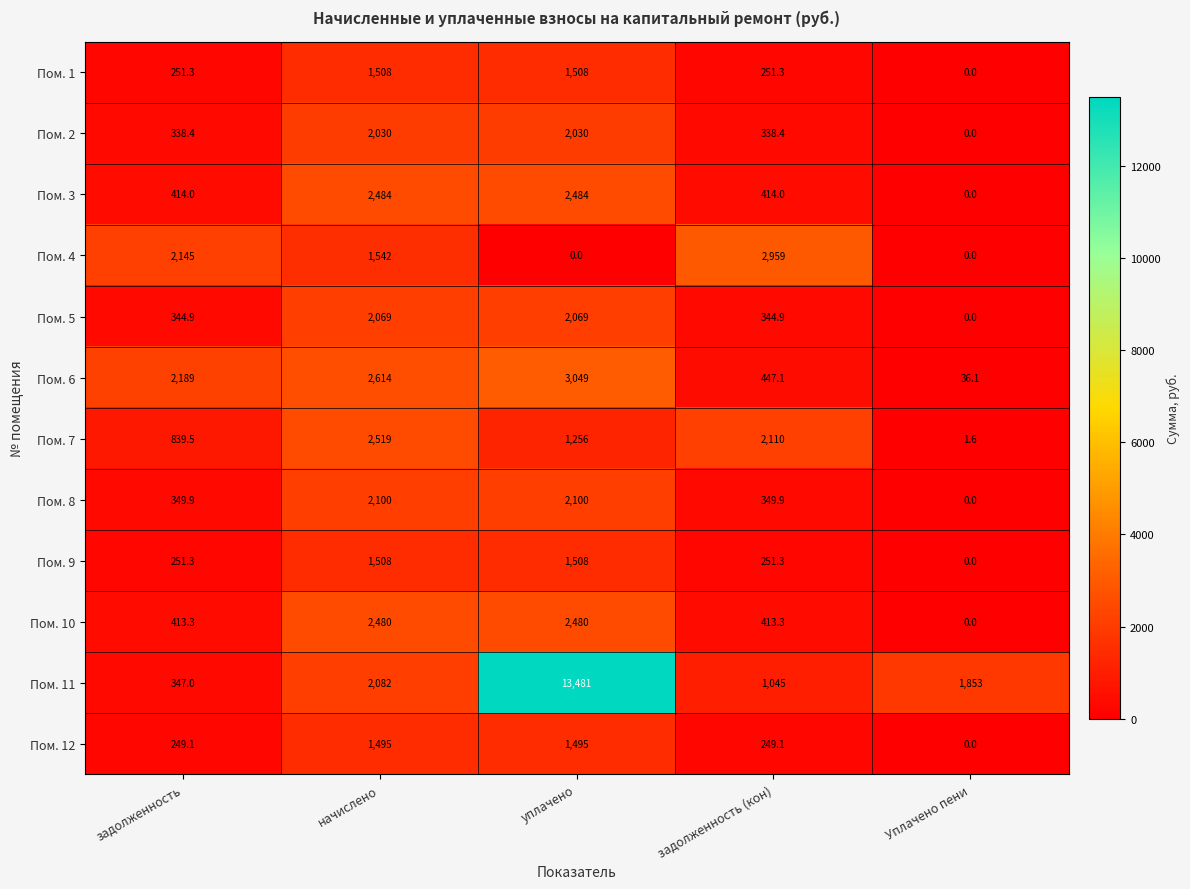

How many values in Пом. 1 are above zero?

4